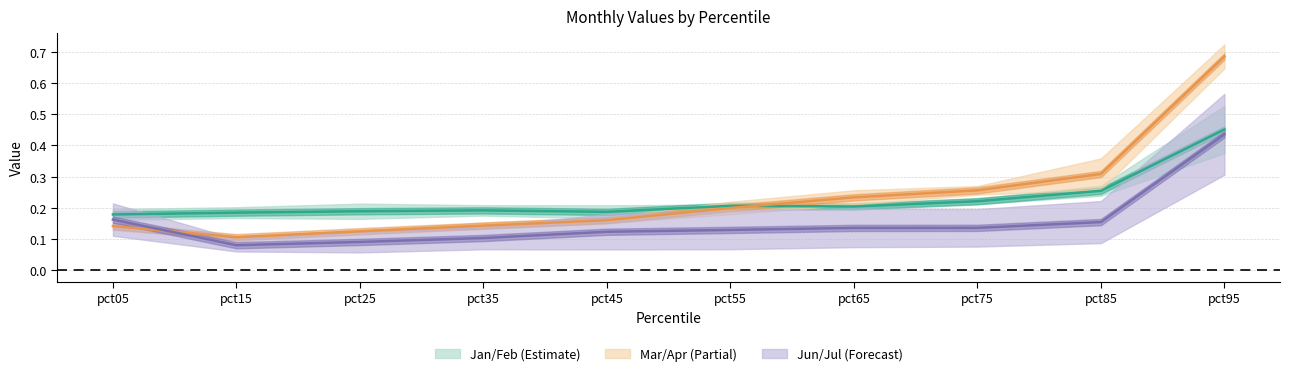

What is the highest value of the Jun/Jul mid series?

0.4